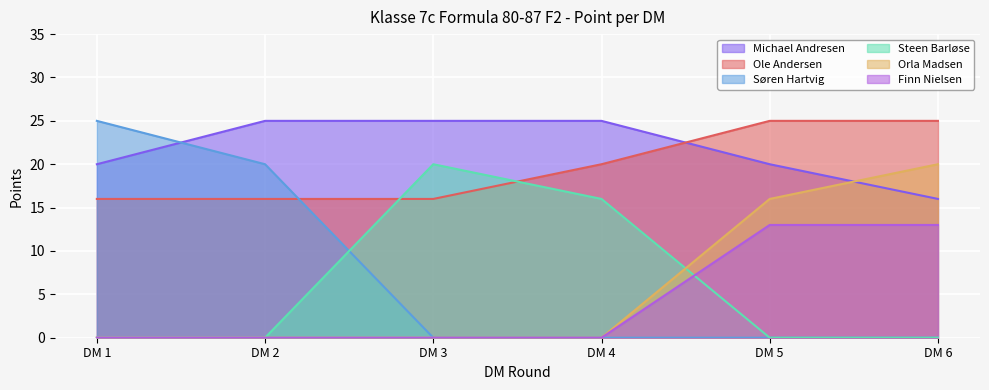

How many lines are shown in the chart?

6